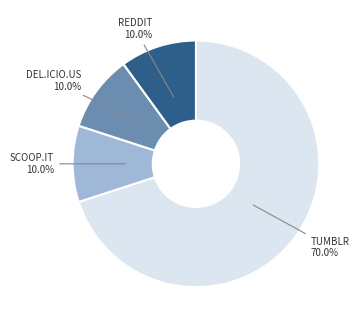

Between TUMBLR 70.0% and DEL.ICIO.US 10.0%, which is larger?

TUMBLR 70.0%